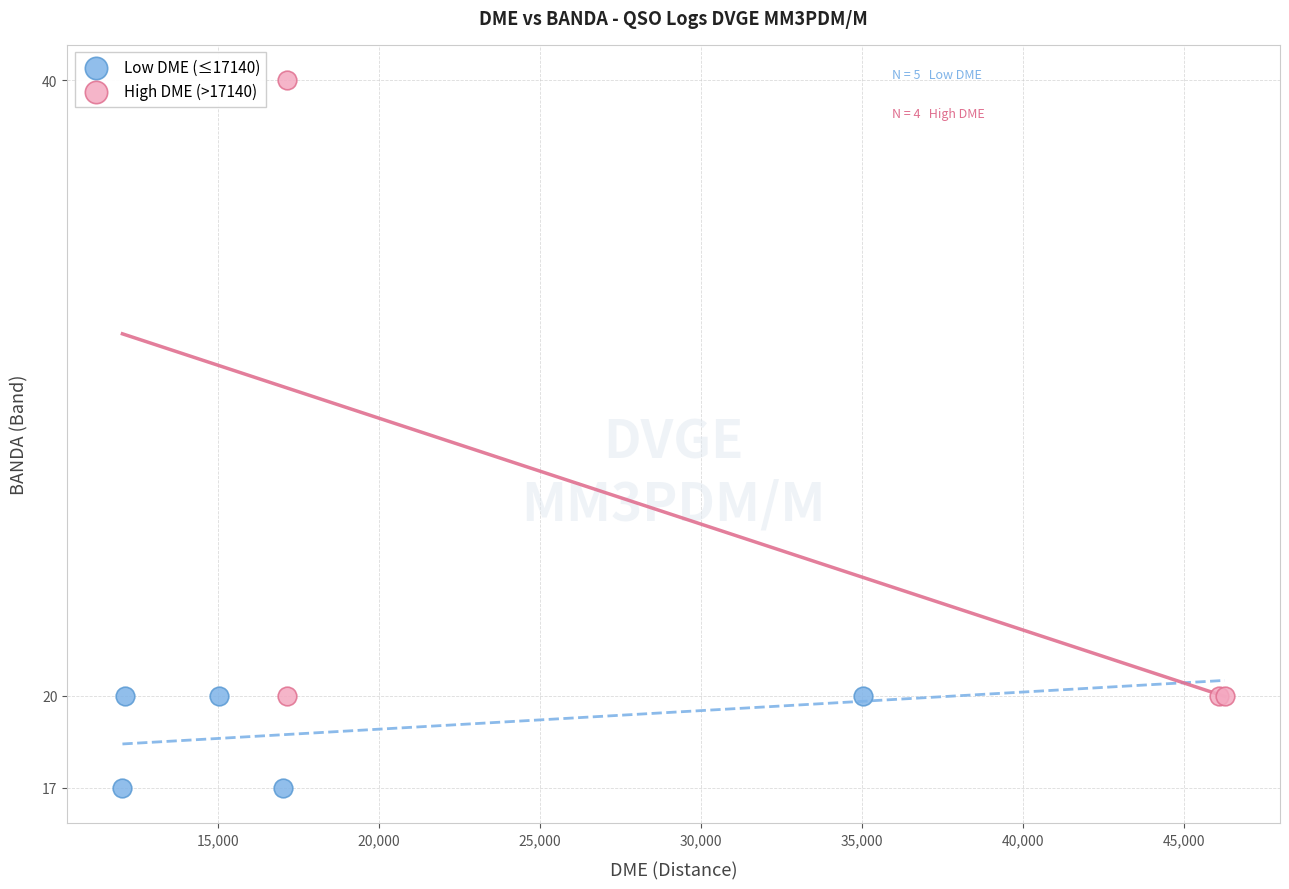

Which series contains the lowest Y value?

Low DME (≤17140)